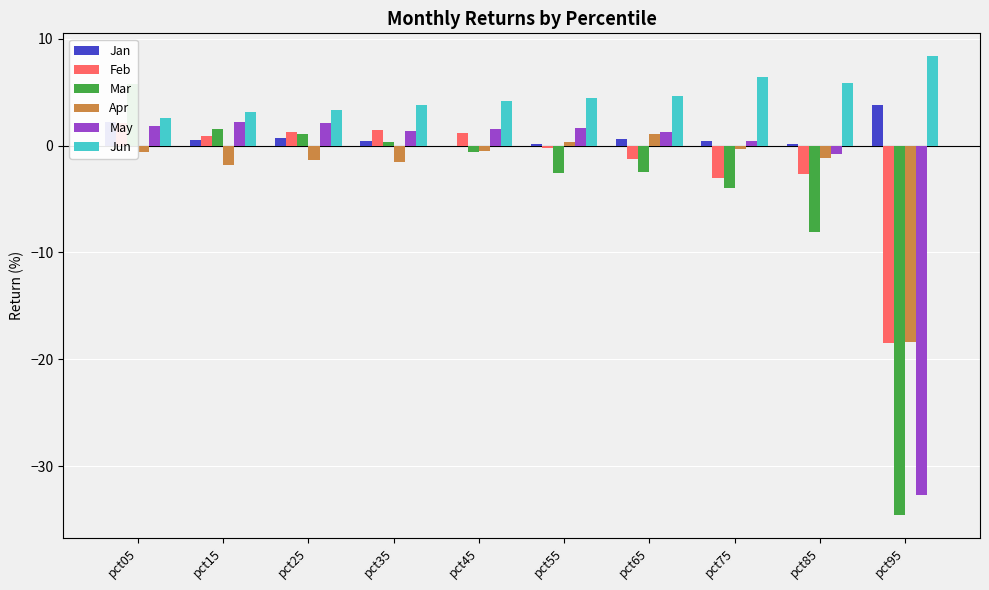

Which series changed the most between pct45 and pct85?

Mar